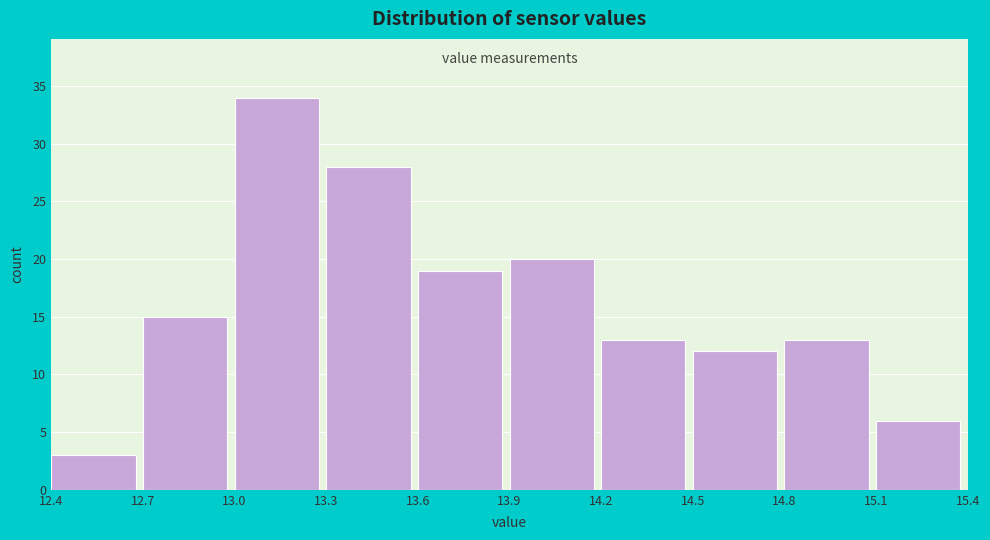

Which range on the x-axis has the tallest bar?

13.0 to 13.3